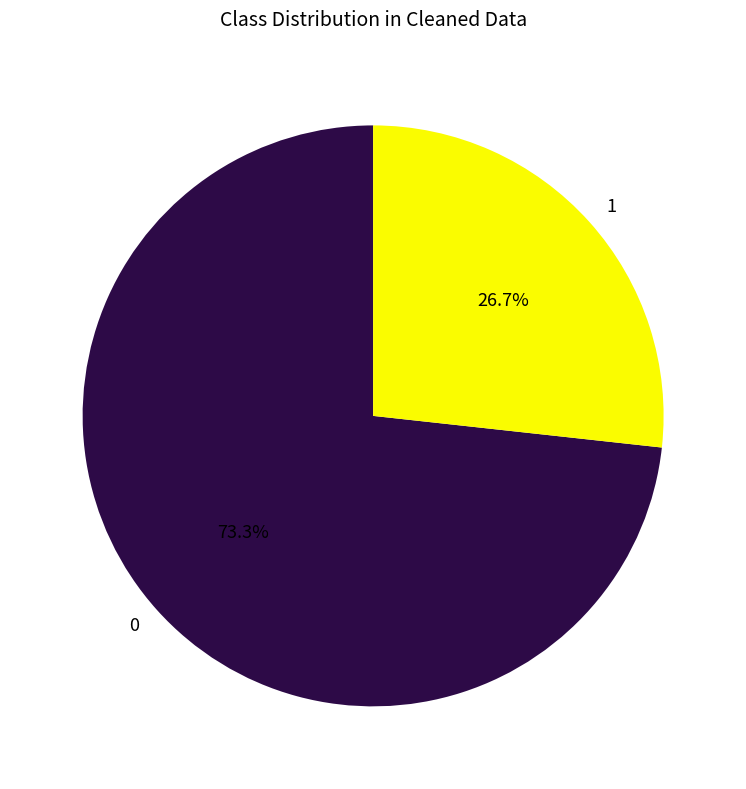

What is the total percentage of 1 and 0?

100.0%